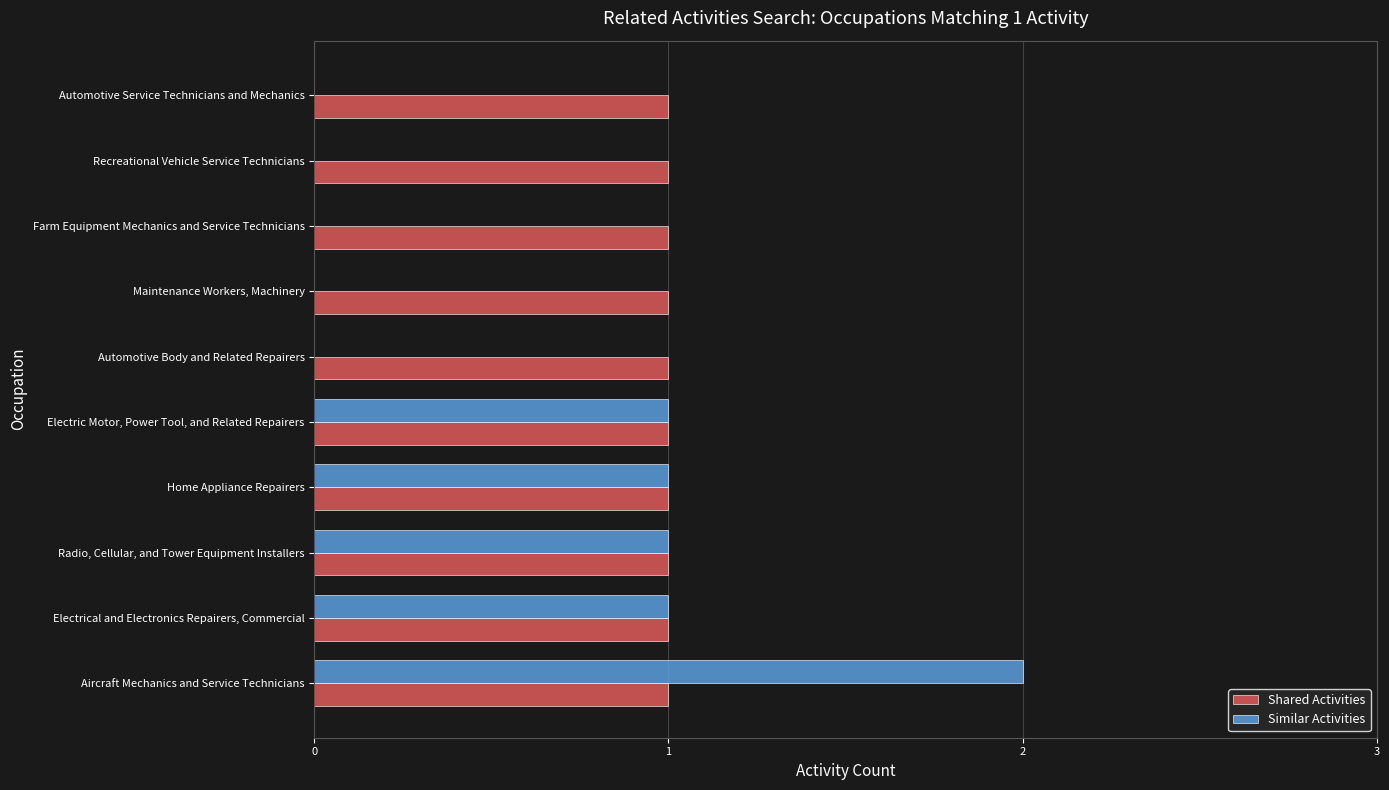

At which category is the sum across all series the highest?

Aircraft Mechanics and Service Technicians